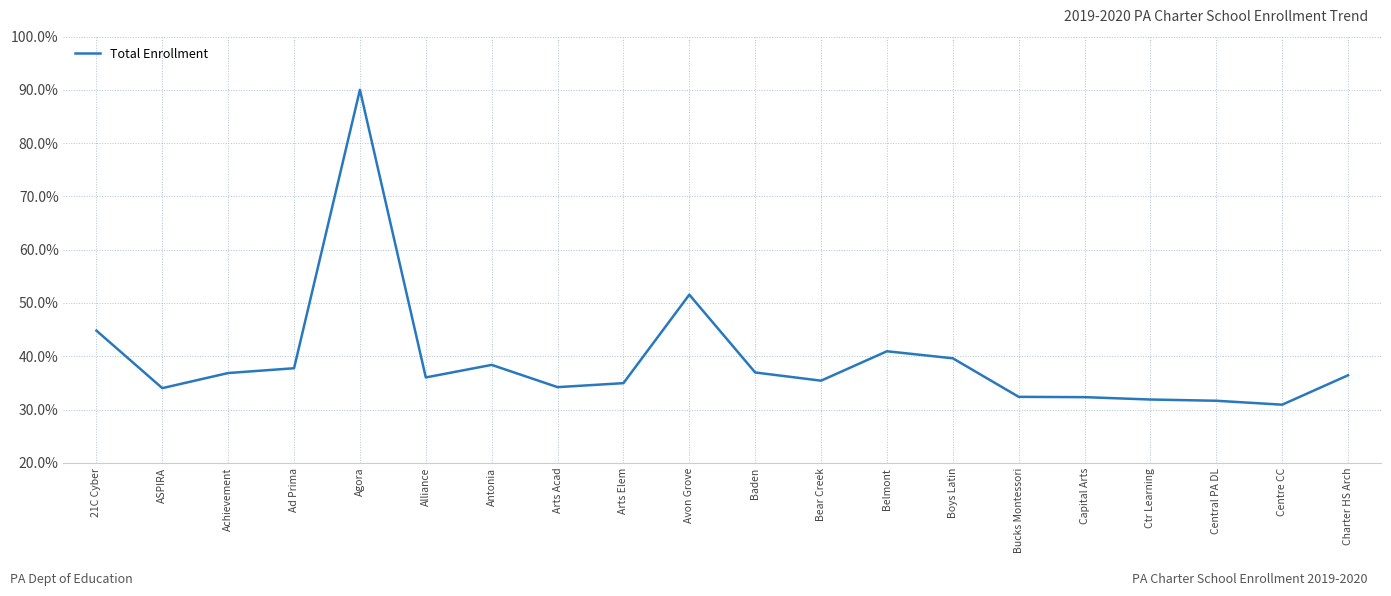

What position from the left is Boys Latin?

14